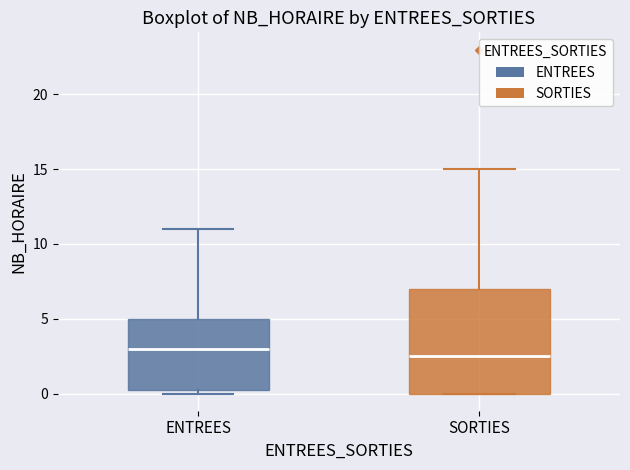

Which box's median line is the lowest?

SORTIES